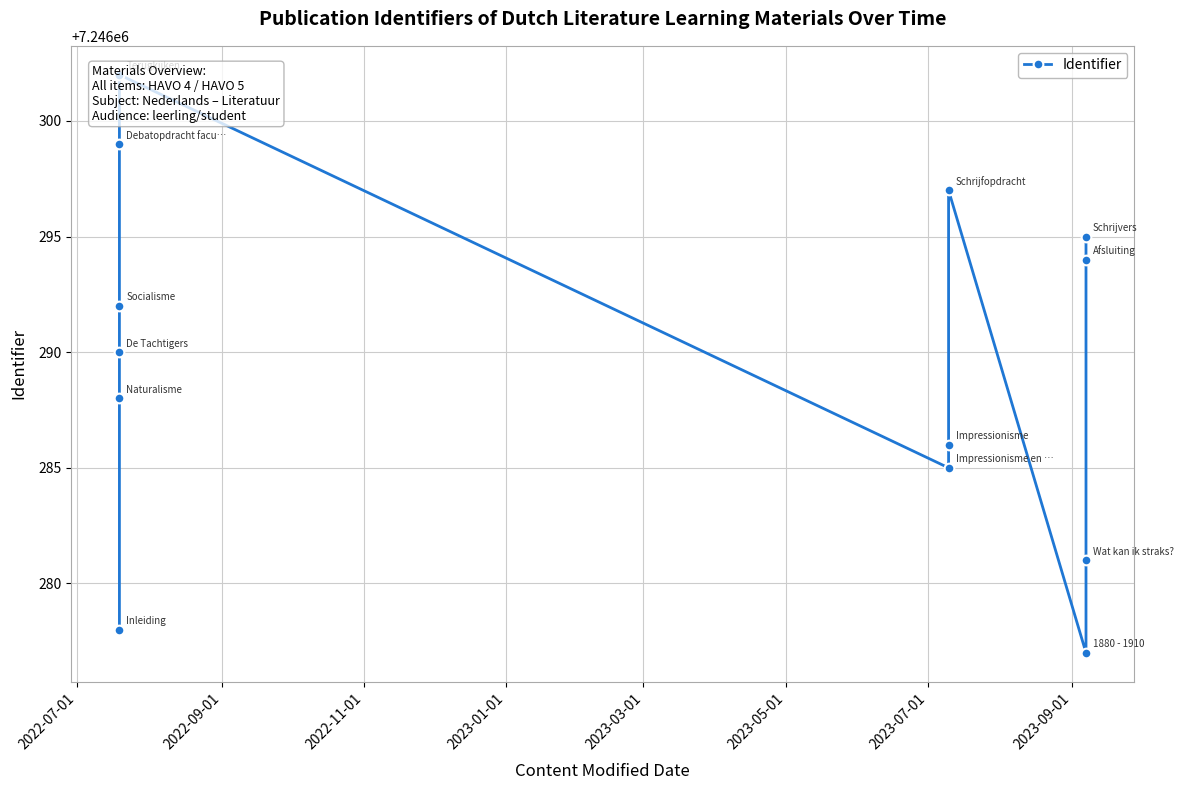

What is the sum of all values?

94201764